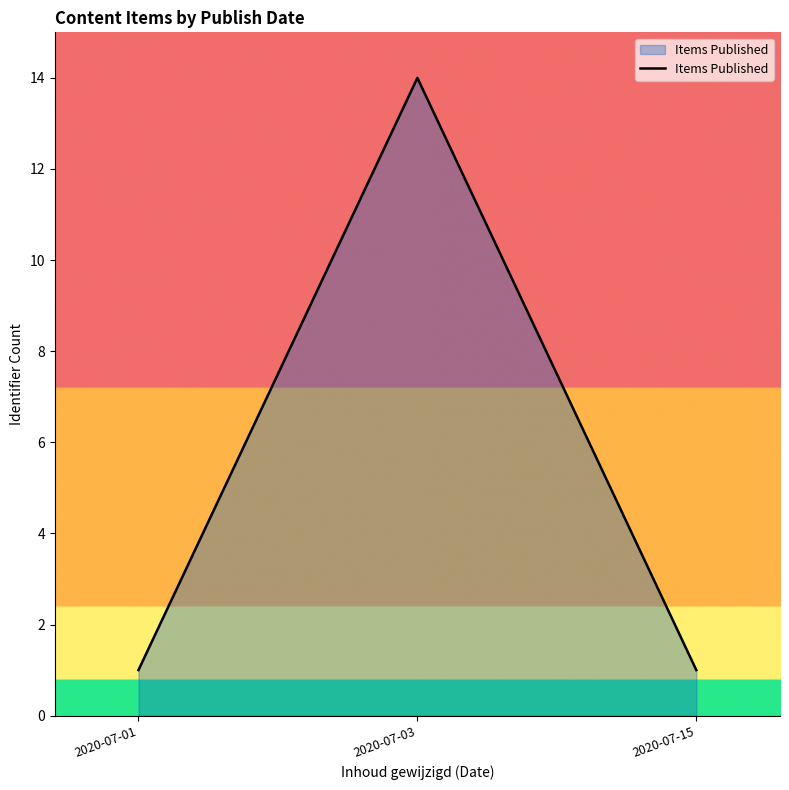

Reading left to right, transcribe all the data shown in this chart.

2020-07-01=1	2020-07-03=14	2020-07-15=1